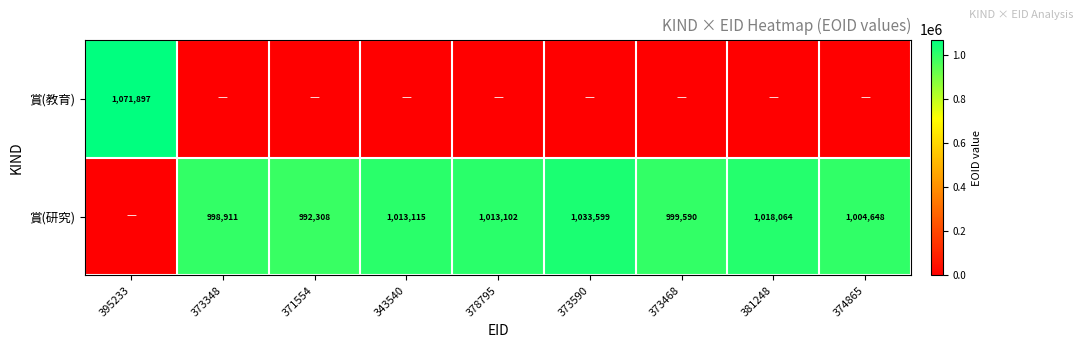

The value of 賞(研究) at 371554 is 1371686. True or false?

False